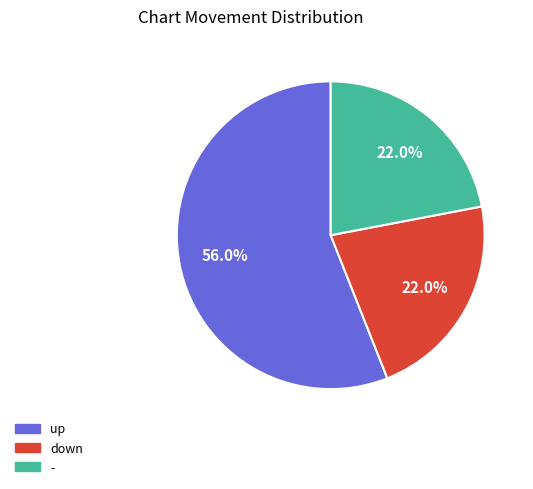

How many segments does this pie chart have?

3